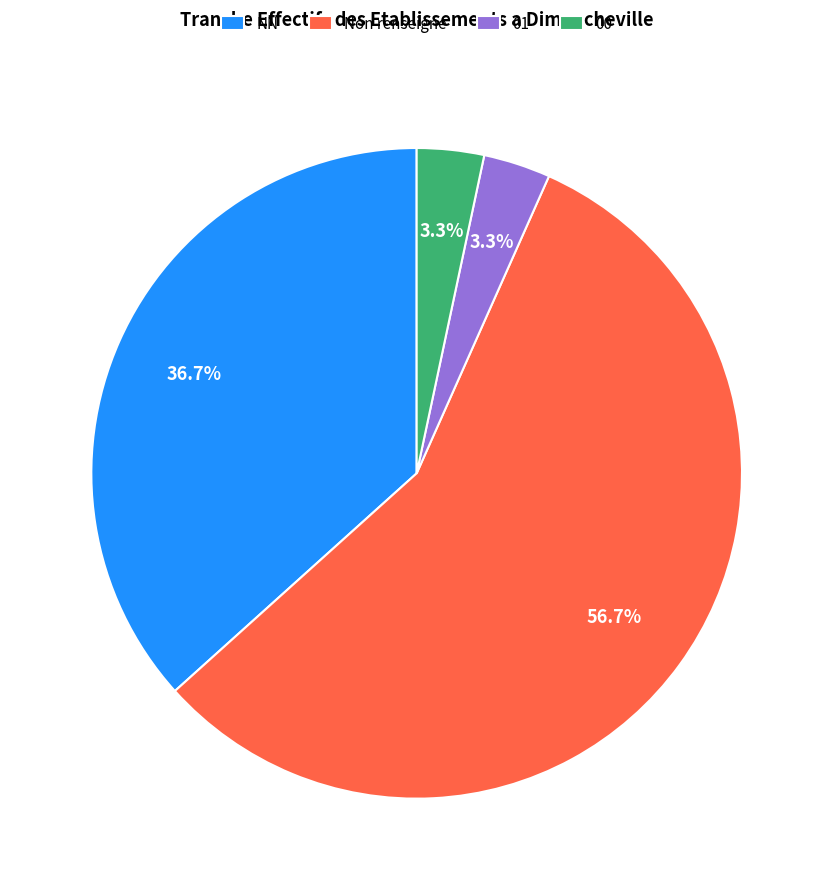

To the nearest percent, what is the difference between the NN and 01 slice percentages?

33%